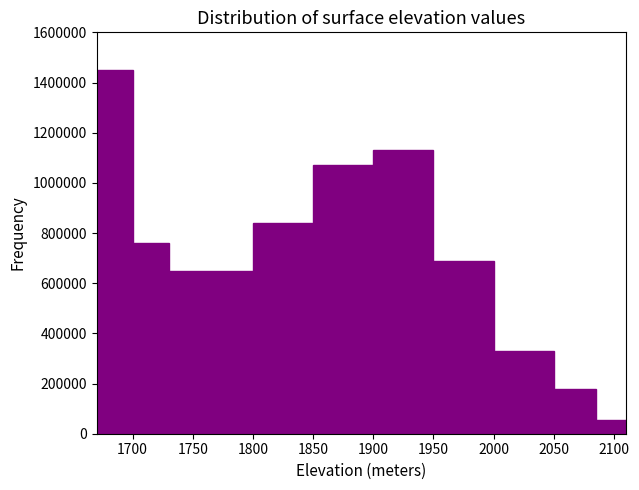

Reading left to right, list every bar in this chart as the range it spans on the x-axis followed by its height. The values are not printed on the chart, so give them approximately, as read against the axis.

1670 to 1700: 1460000
1700 to 1730: 760000
1730 to 1800: 660000
1800 to 1850: 840000
1850 to 1900: 1080000
1900 to 1950: 1140000
1950 to 2000: 700000
2000 to 2050: 340000
2050 to 2085: 180000
2085 to 2110: 60000